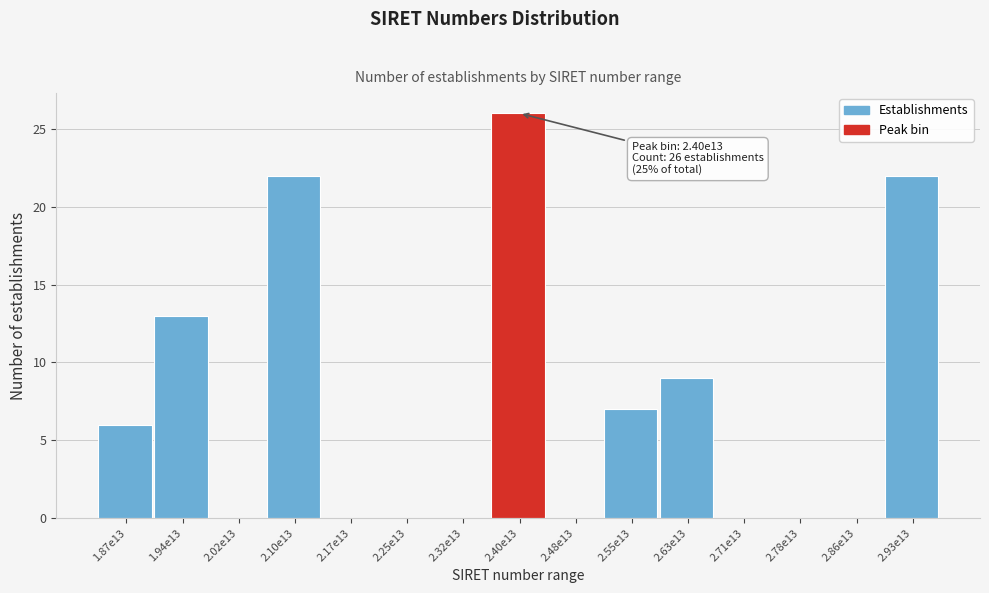

Reading left to right, extract all data points from this chart.

1.87e13=6	1.94e13=13	2.02e13=0	2.10e13=22	2.17e13=0	2.25e13=0	2.32e13=0	2.40e13=26	2.48e13=0	2.55e13=7	2.63e13=9	2.71e13=0	2.78e13=0	2.86e13=0	2.93e13=22